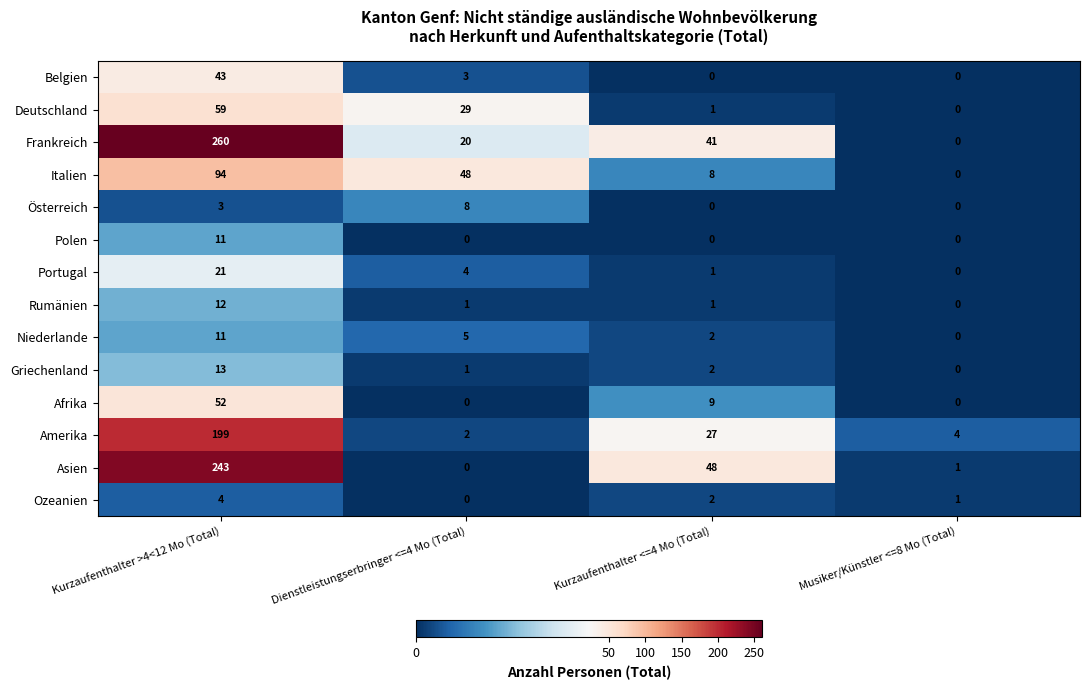

Rank the categories by Portugal value from highest to lowest.

Kurzaufenthalter >4<12 Mo (Total), Dienstleistungserbringer <=4 Mo (Total), Kurzaufenthalter <=4 Mo (Total), Musiker/Künstler <=8 Mo (Total)